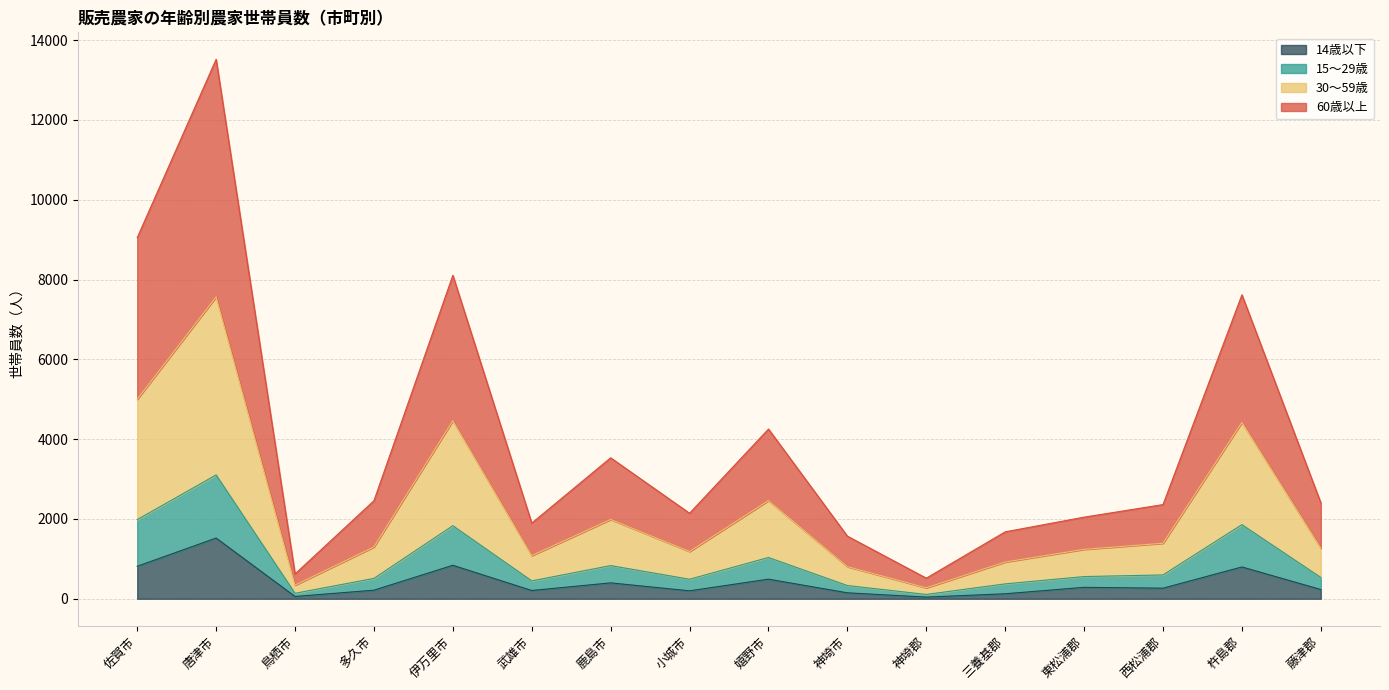

In 総数, how many points are lower than both neighbors (excluding endpoints)?

4